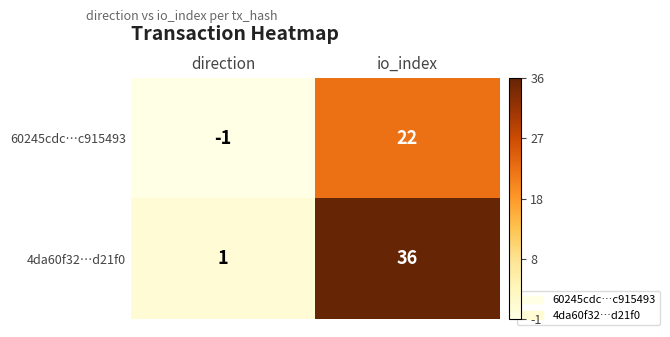

Rank the series by their maximum value, from lowest to highest.

60245cdc…c915493, 4da60f32…d21f0